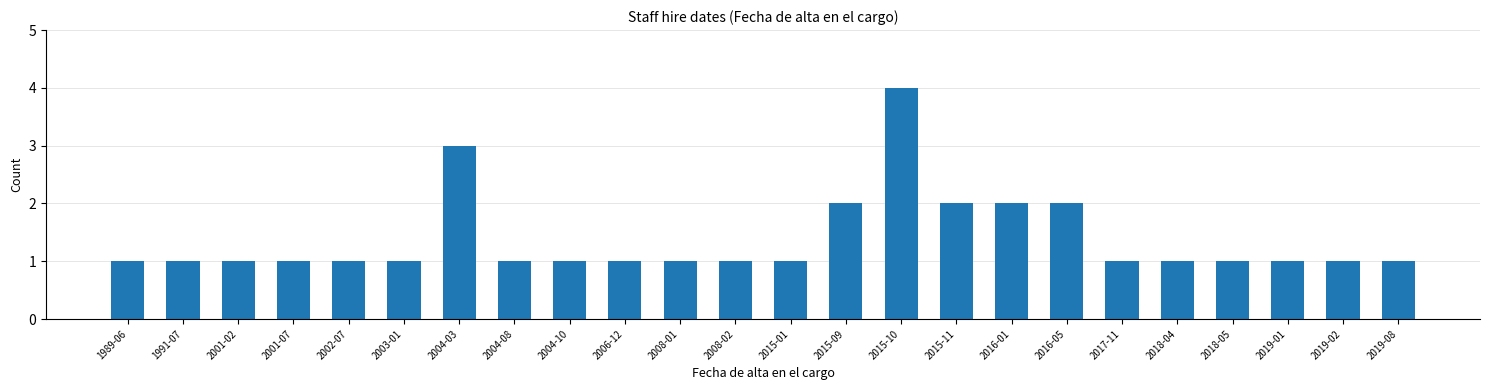

What is the ratio of the value at 2004-08 to the value at 2004-10?

1.0